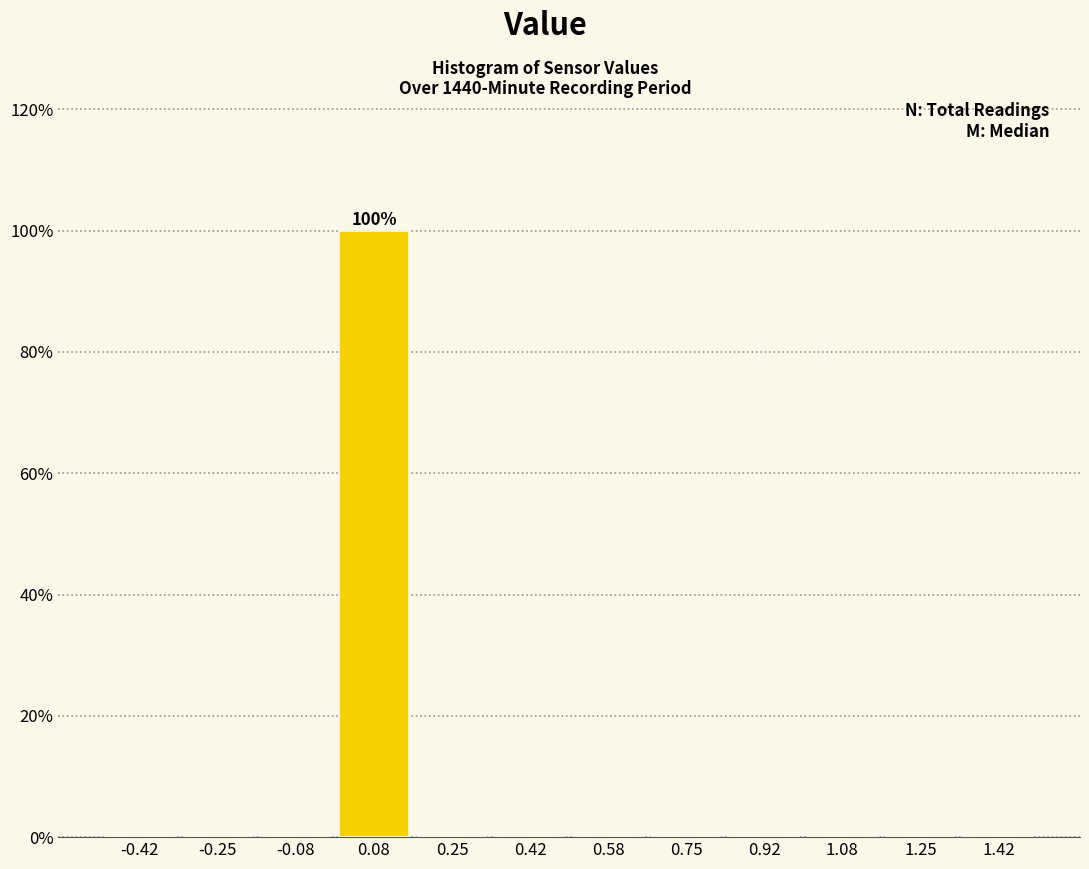

Which range on the x-axis has the tallest bar?

0.00 to 0.16